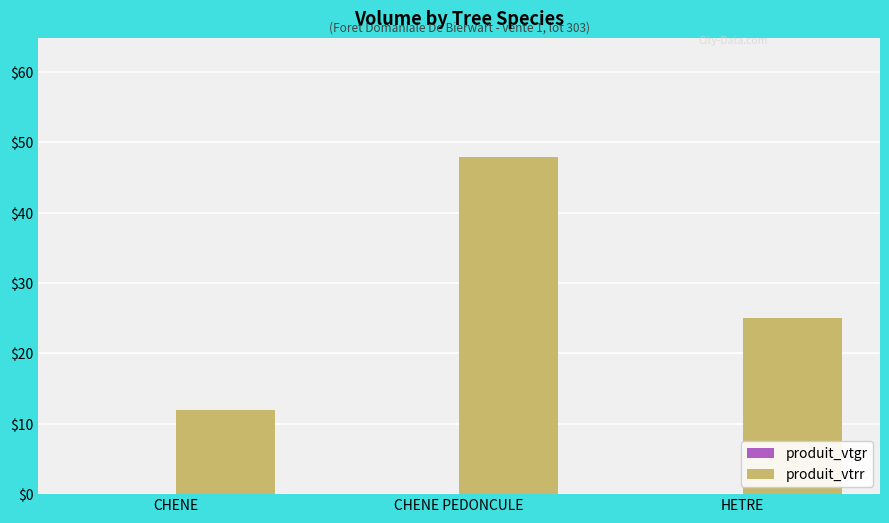

The value at CHENE is 17. True or false?

False